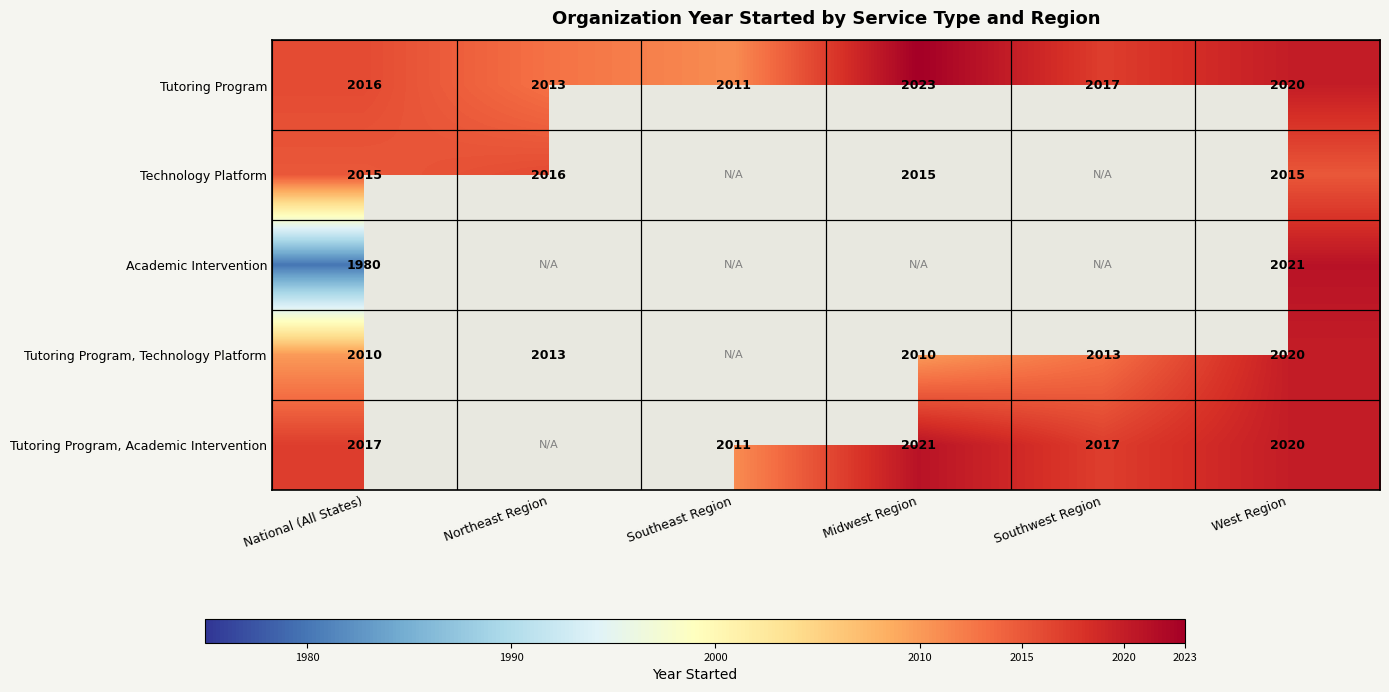

What is the difference between the maximum and second lowest values in the Tutoring Program series?

10